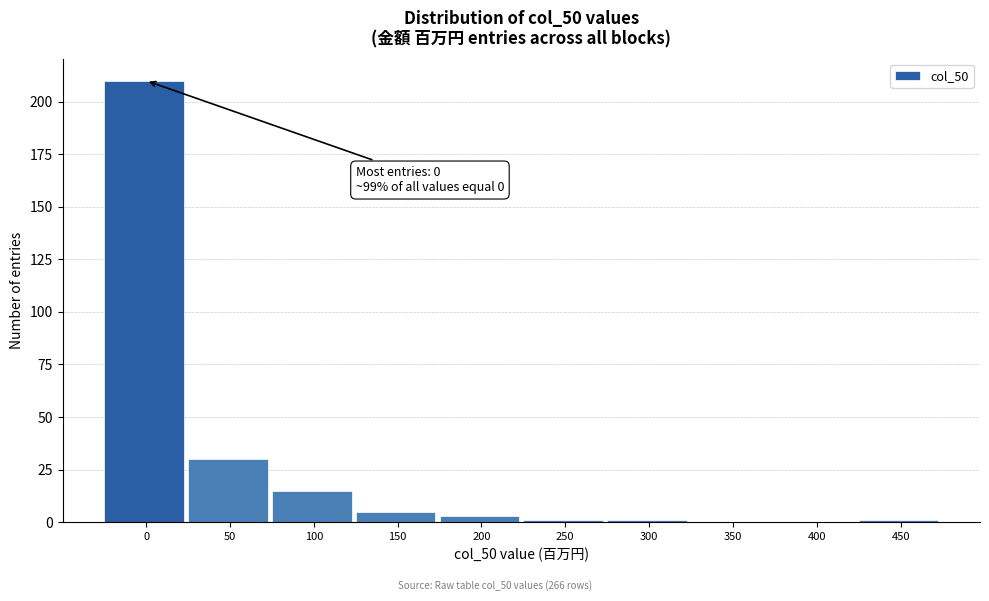

Reading left to right, what are all the values shown in this chart?

0=210	50=30	100=15	150=5	200=3	250=1	300=1	350=0	400=0	450=1